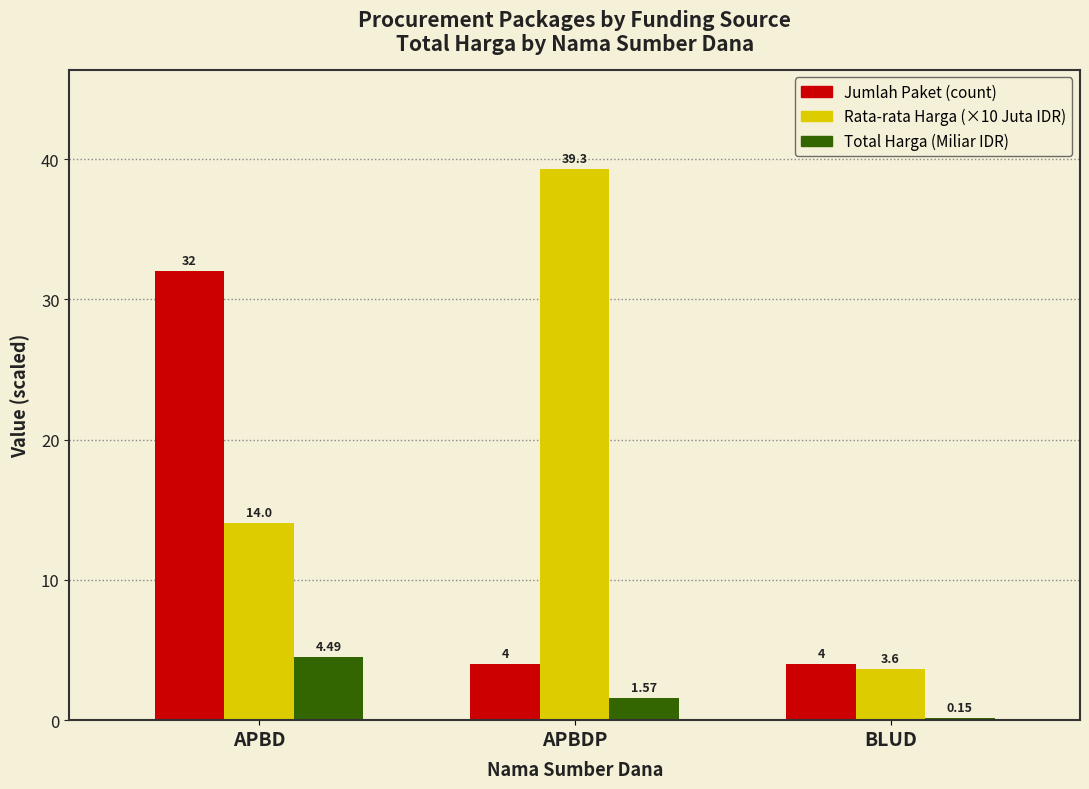

At which category does the chart reach its peak across all series?

APBDP